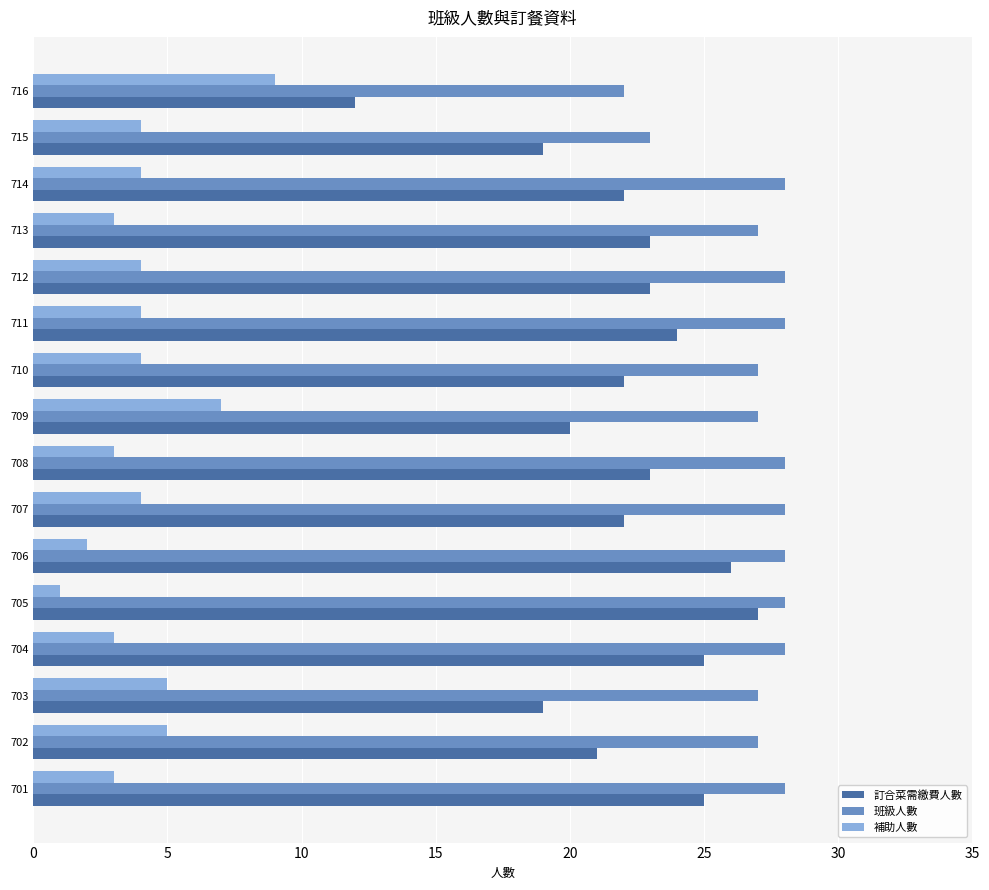

The 訂合菜需繳費人數 series shows 30 at 710. True or false?

False